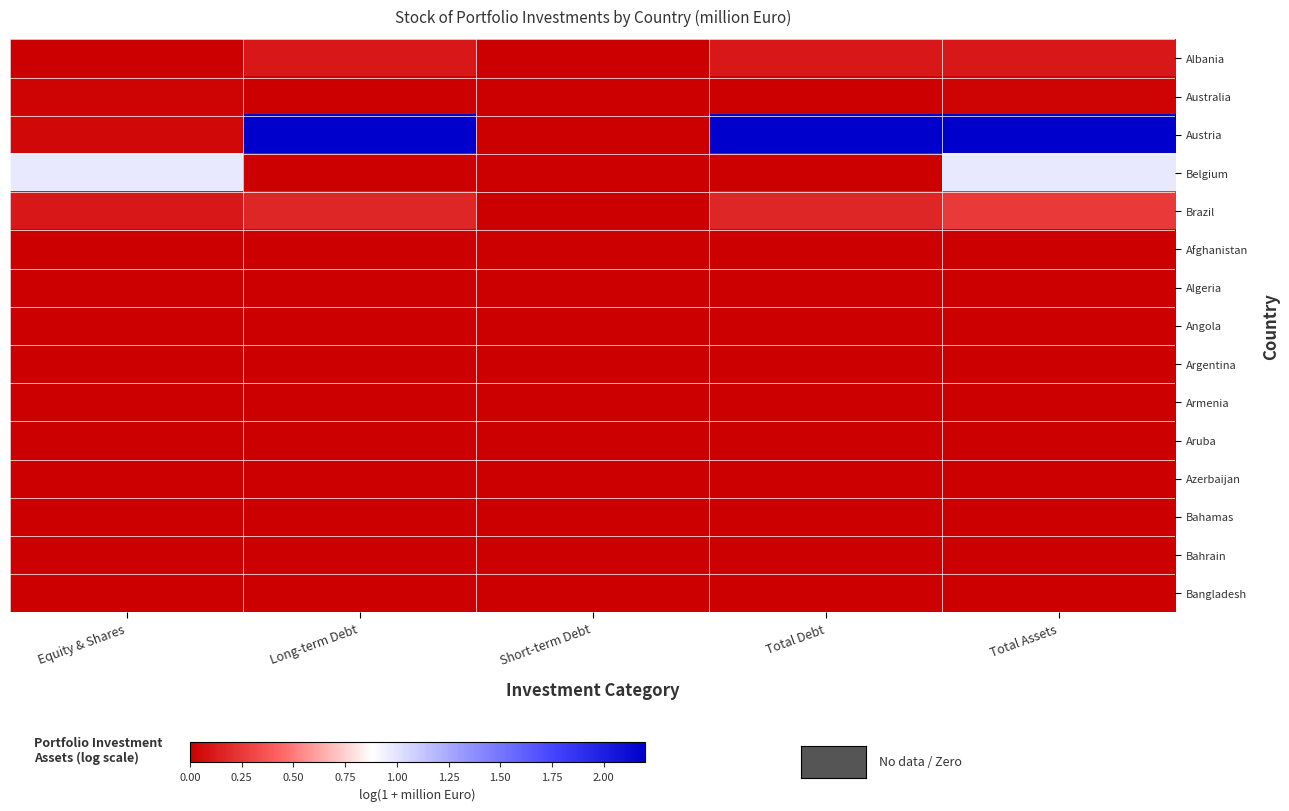

Which series has the widest spread of values?

Austria